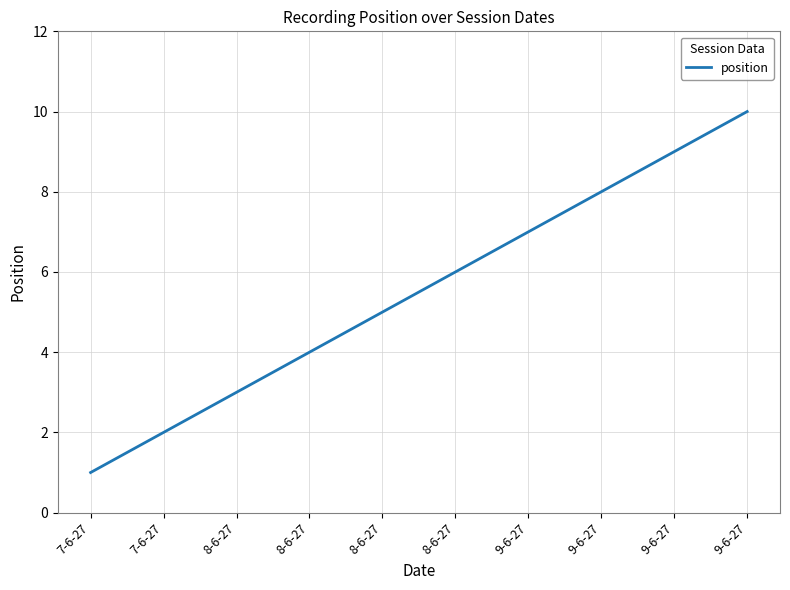

What is the difference between the maximum and minimum values?

9